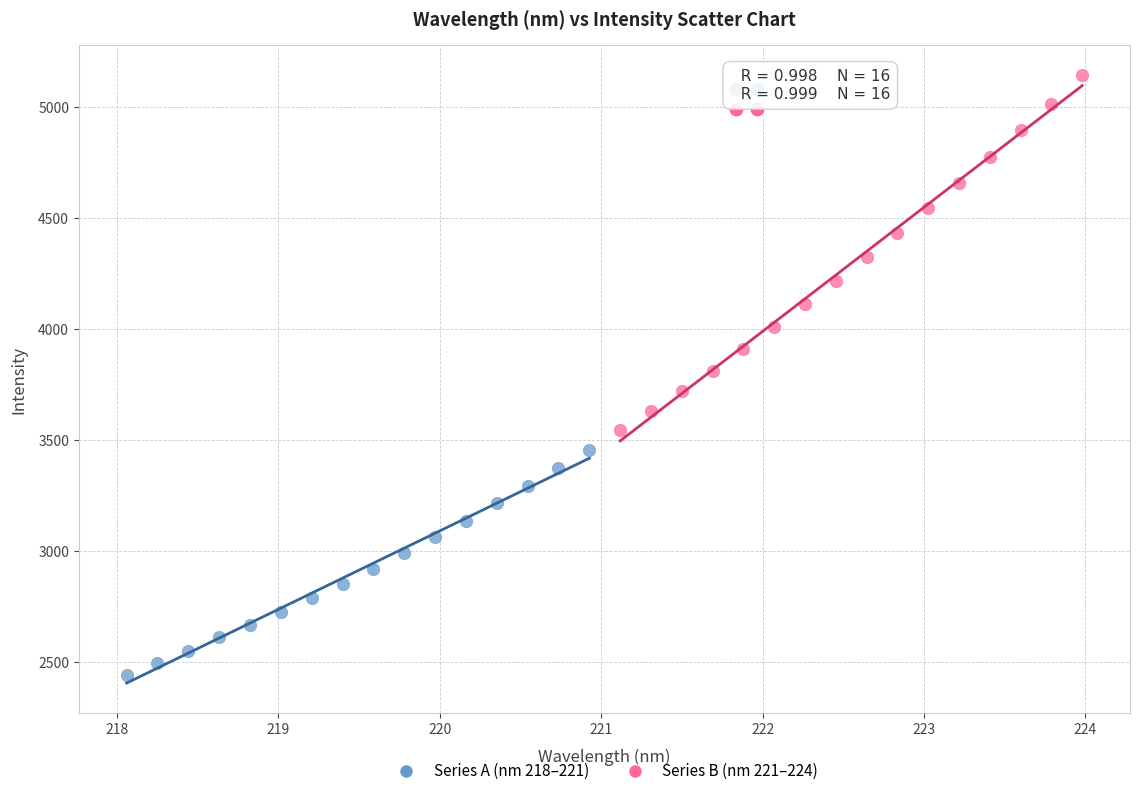

Which series has the largest Y range (max minus min)?

Series B (nm 221–224)